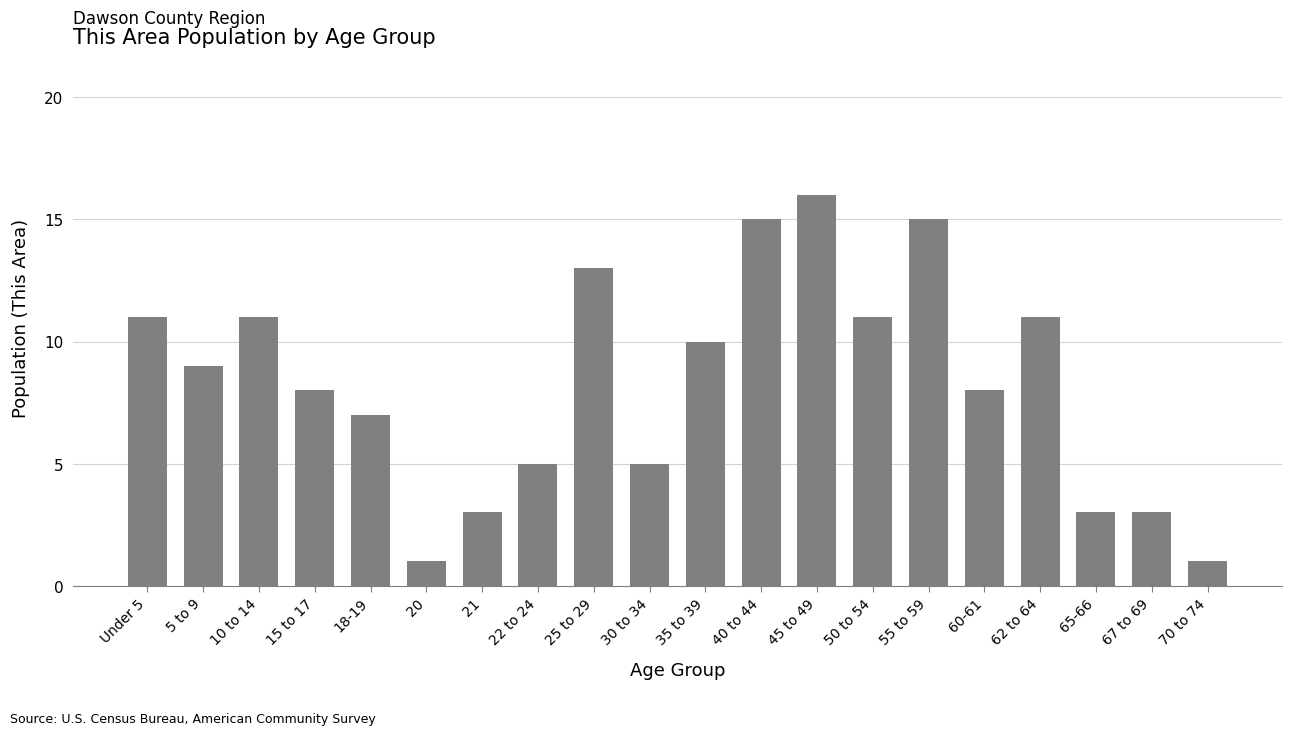

What is the change in value from 5 to 9 to 10 to 14?

+2